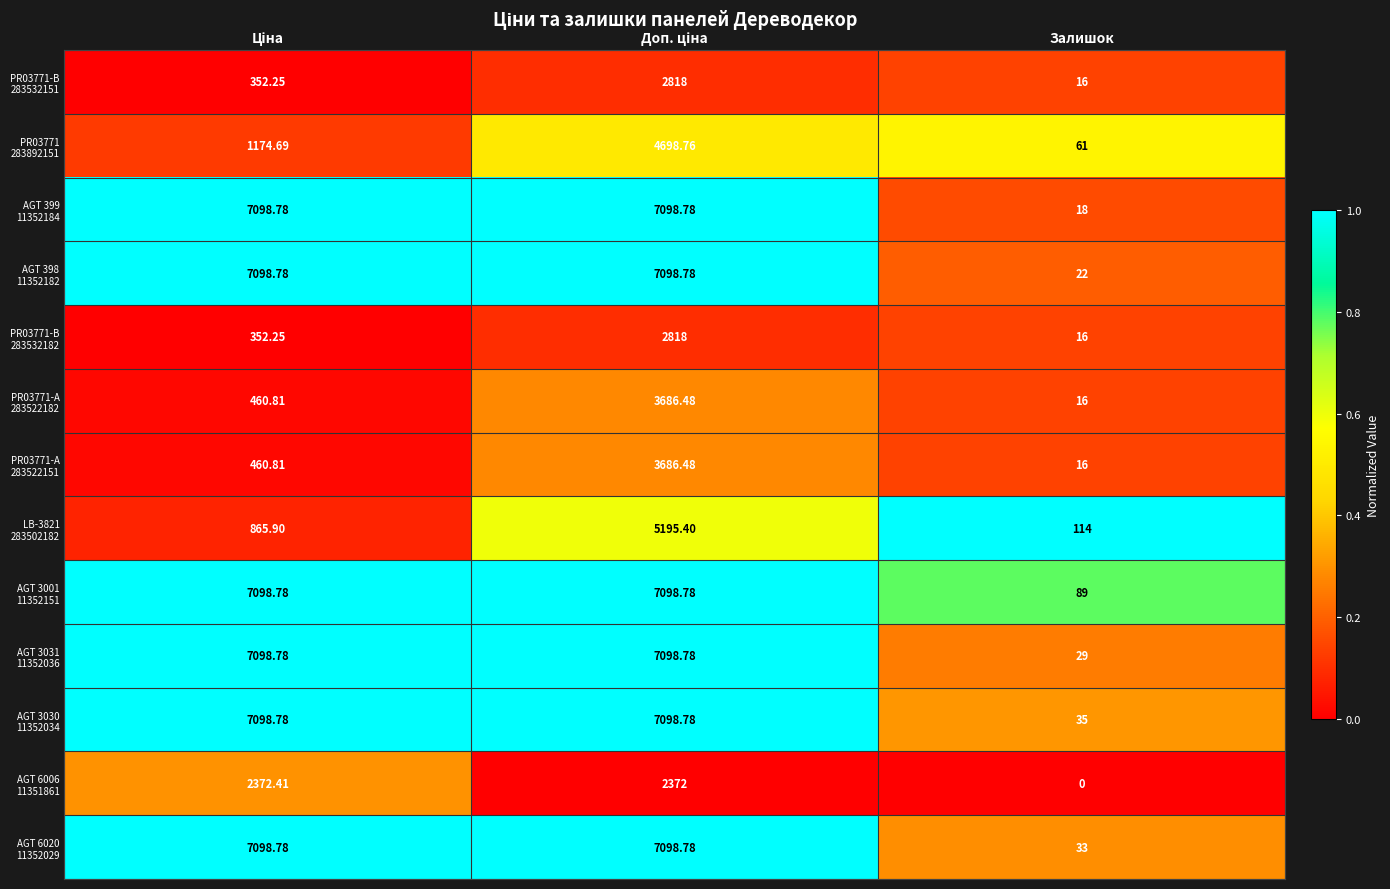

How many series are shown in this chart?

13